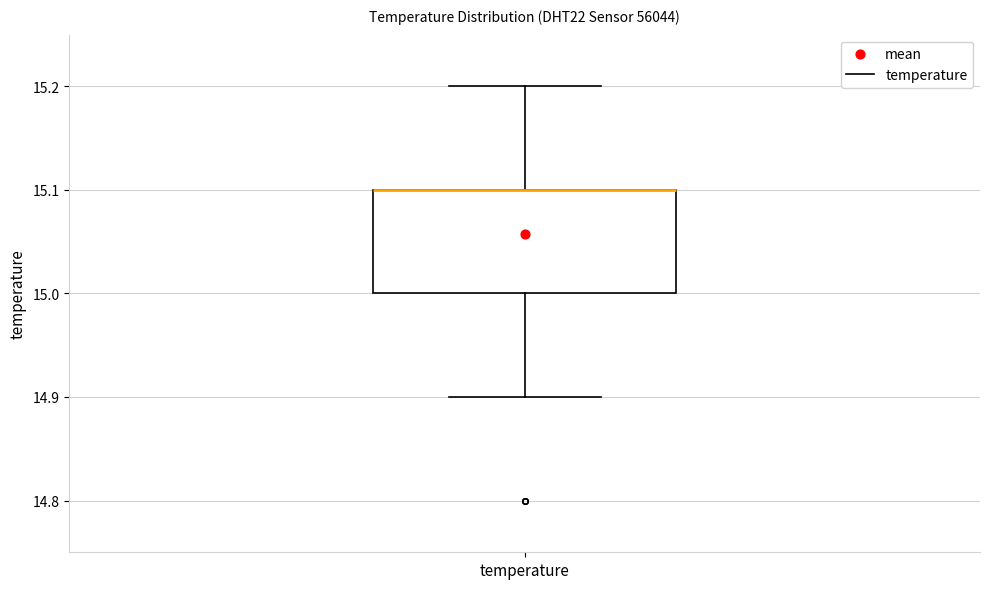

Read this box plot against the y-axis: the position of the median line, the range covered by the box, and the ends of both whiskers. The values are not printed on the chart, so give them approximately, as read against the axis.

median 15.1 (drawn on the box's upper edge), box 15.0 to 15.1, whiskers 14.9 to 15.2